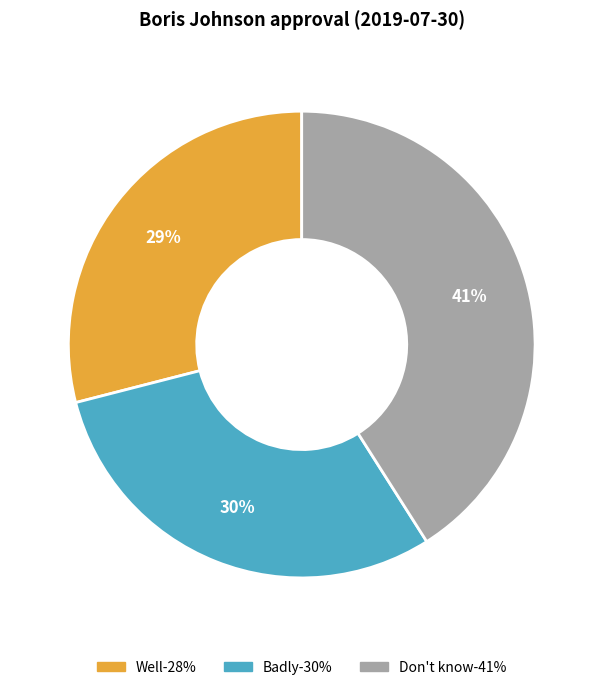

Rank the categories by value from highest to lowest.

Don't know, Badly, Well